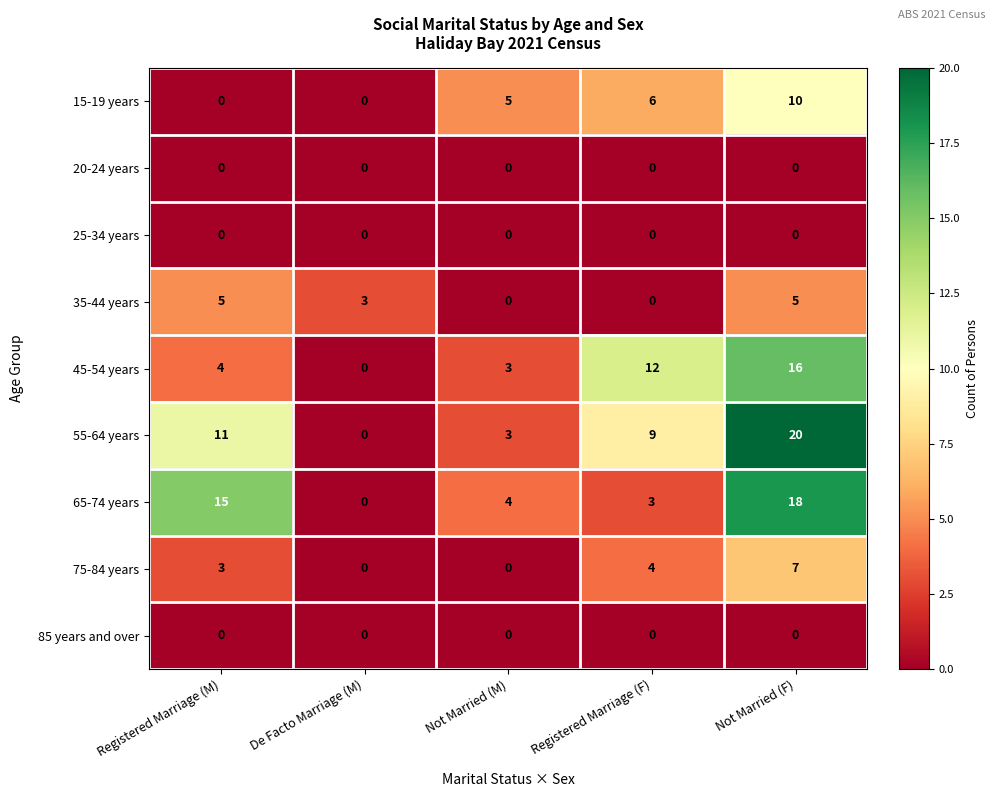

At which label is 45-54 years closest to 8?

Registered Marriage (M)